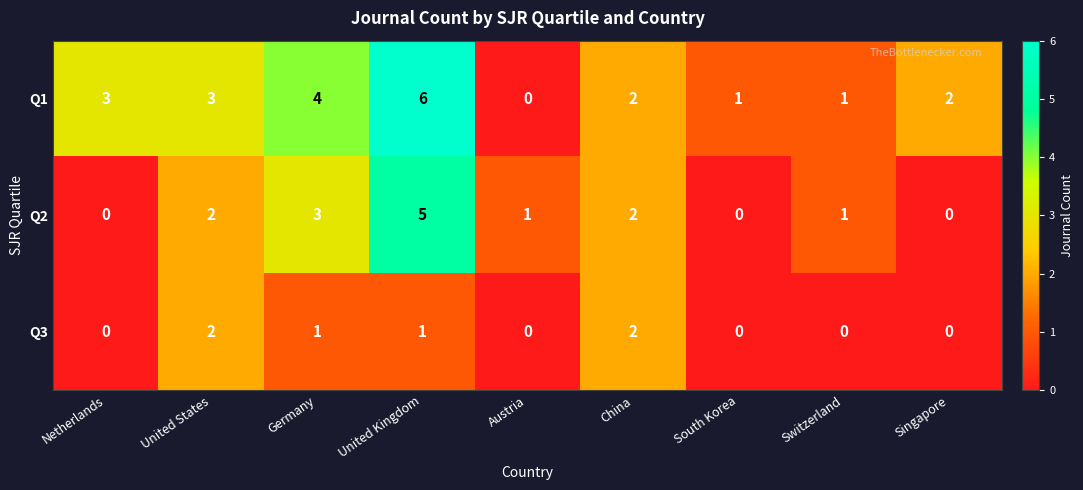

Reading right to left, list all the values displayed in this chart.

Q1: 2	1	1	2	0	6	4	3	3
Q2: 0	1	0	2	1	5	3	2	0
Q3: 0	0	0	2	0	1	1	2	0